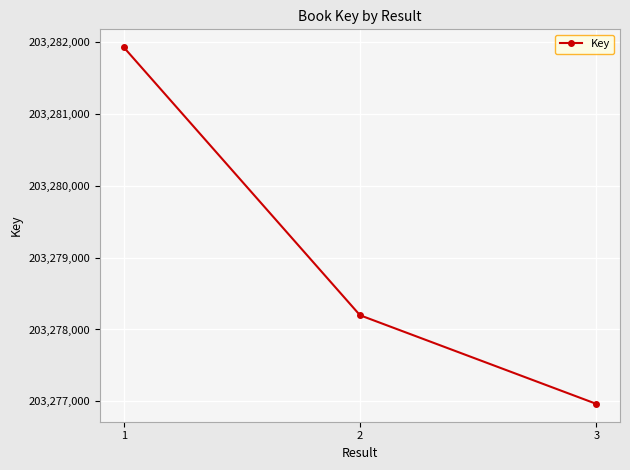

Does the chart display data point markers on the line(s)?

Yes